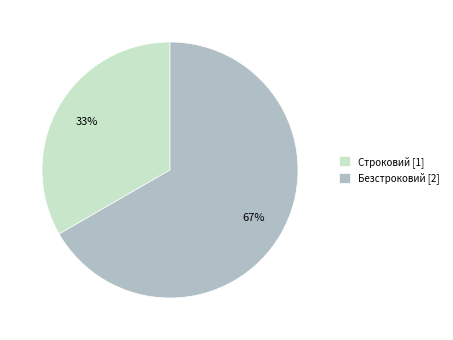

Rank the categories by value from highest to lowest.

Безстроковий, Строковий